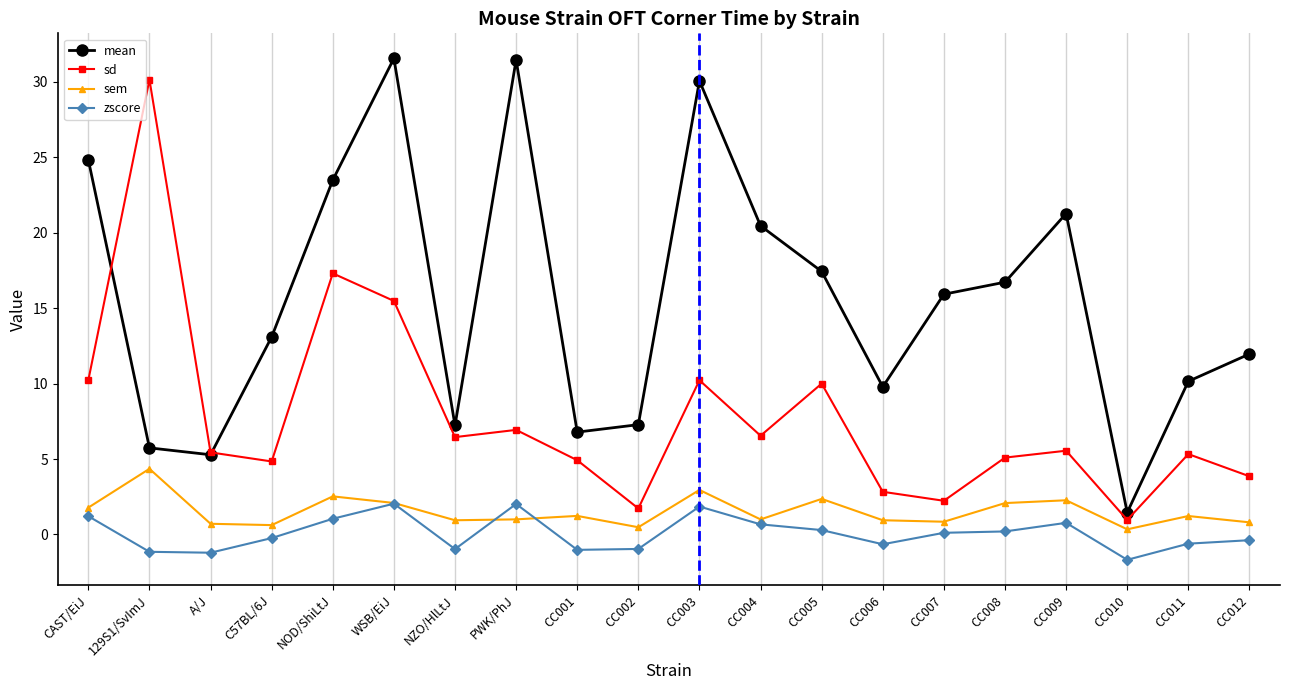

How many data points does each series have?

20